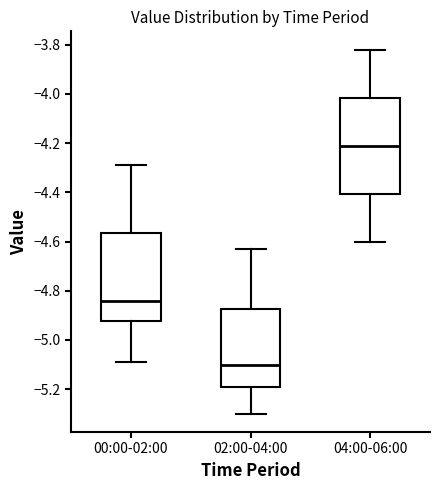

Comparing the boxes themselves (not the whiskers), which one is the tallest?

04:00-06:00